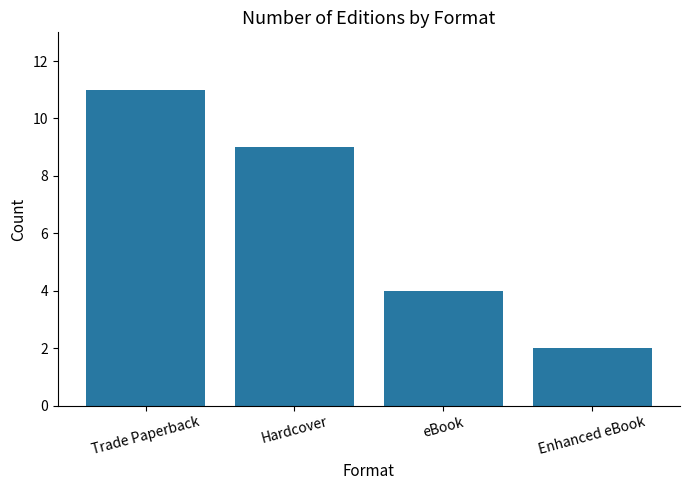

At which category does the chart reach its peak across all series?

Trade Paperback